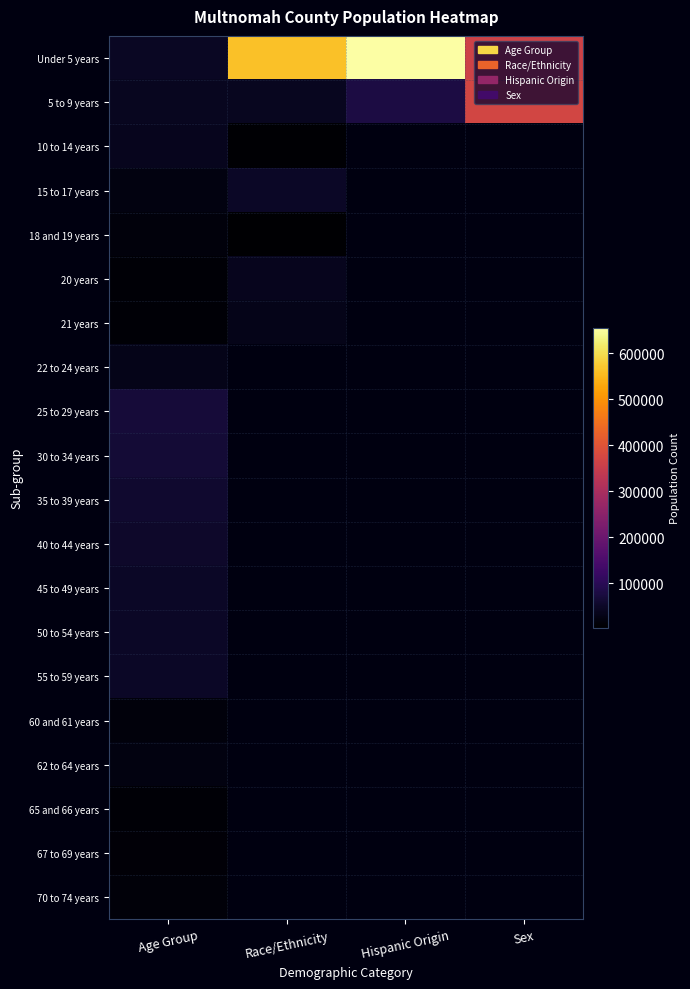

List the series in order of their overall mean, lowest first.

5 to 9 years, 10 to 14 years, 15 to 17 years, 18 and 19 years, 20 years, 21 years, 22 to 24 years, 25 to 29 years, 30 to 34 years, 35 to 39 years, 40 to 44 years, 45 to 49 years, 50 to 54 years, 55 to 59 years, 60 and 61 years, 62 to 64 years, 65 and 66 years, 67 to 69 years, 70 to 74 years, Under 5 years